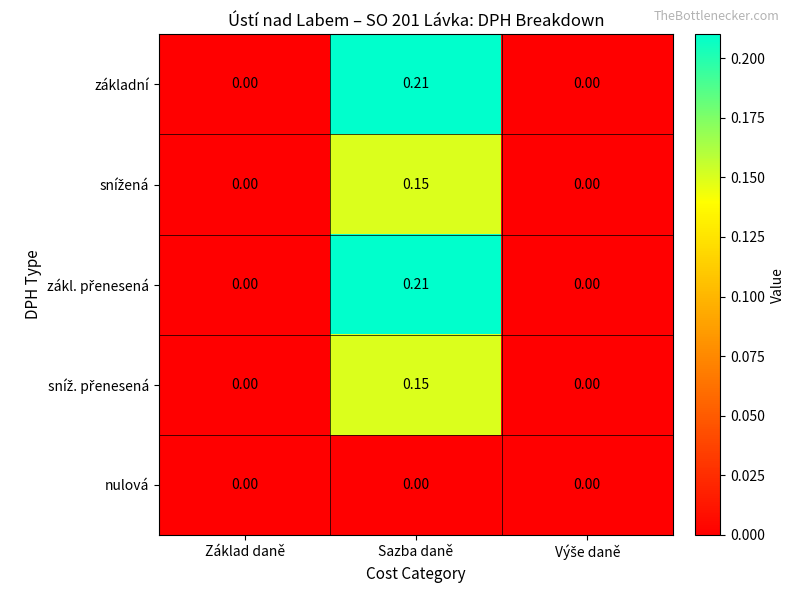

At which category is the sum across all series the highest?

Sazba daně